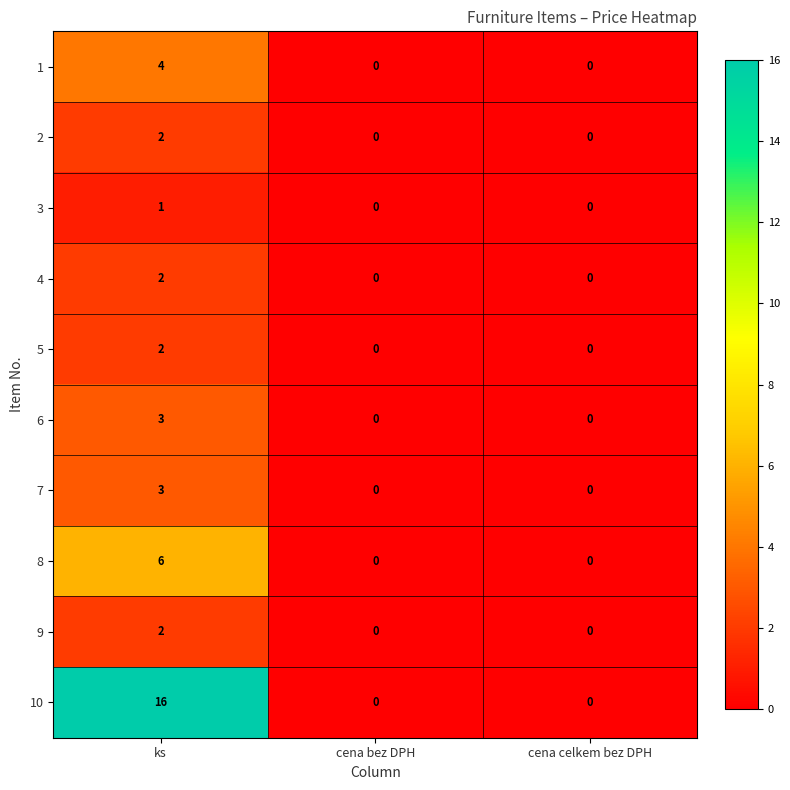

What is the greatest value displayed?

16